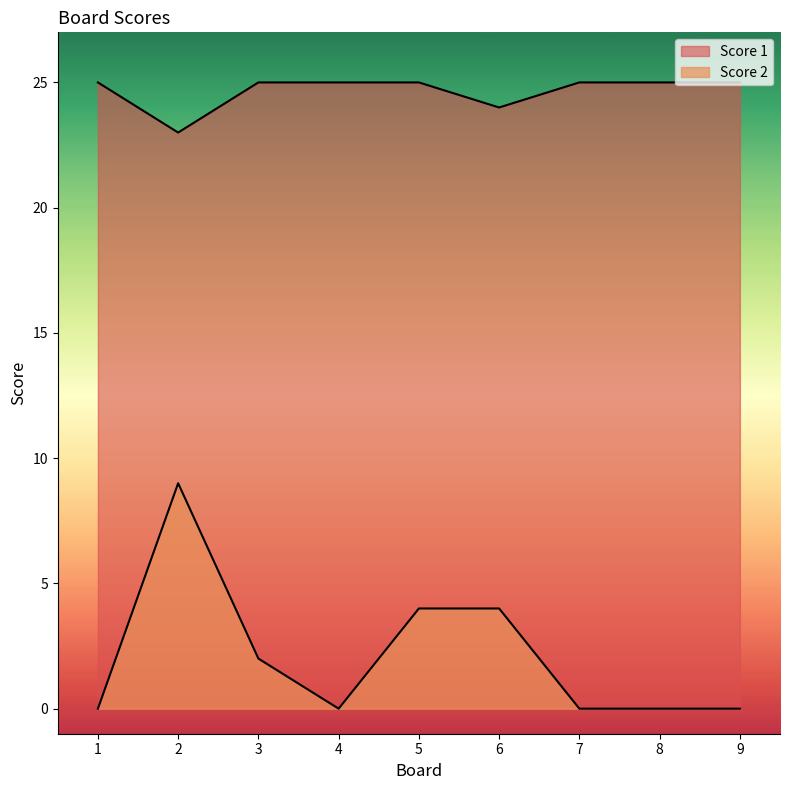

Between 6 and 1, which is larger?

1